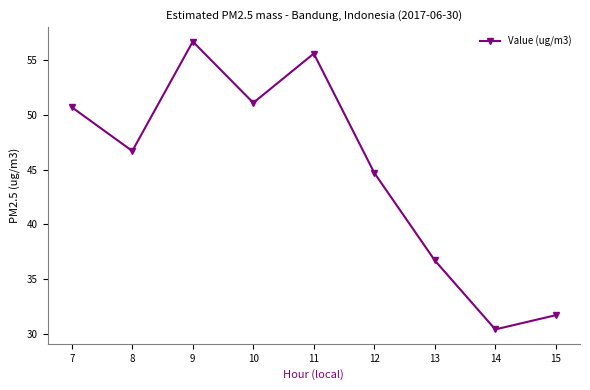

Reading right to left, transcribe all the data shown in this chart.

31.7	30.4	36.7	44.7	55.6	51.1	56.7	46.7	50.7